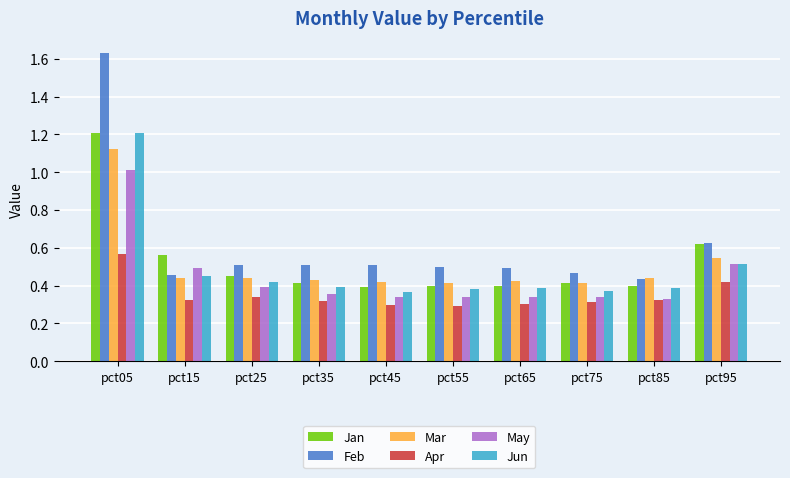

Which series changed the most between pct05 and pct75?

Feb